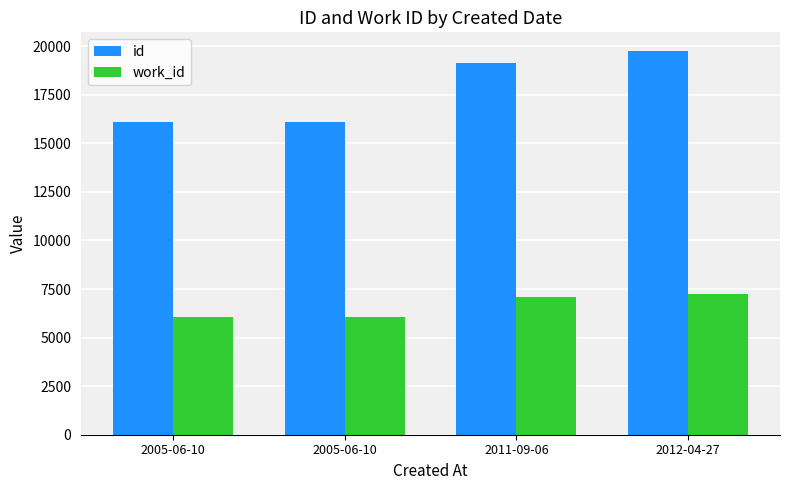

How many bars are there in total?

8